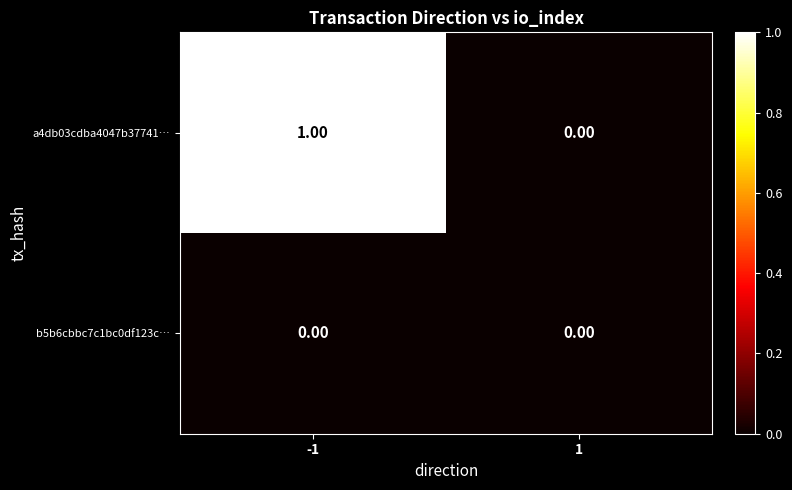

Which series has the largest total across all categories?

a4db03cdba4047b37741…